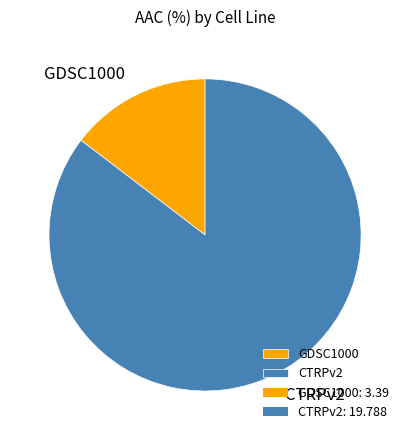

Rank the categories by value from lowest to highest.

GDSC1000, CTRPv2